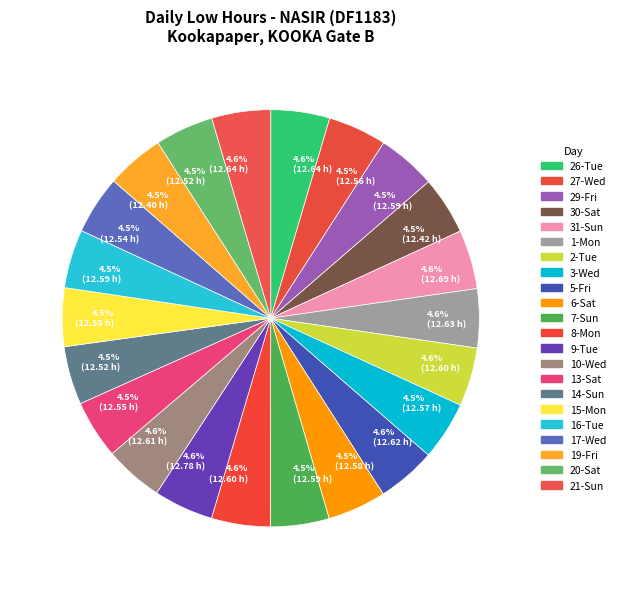

How many slices are in this pie chart?

22